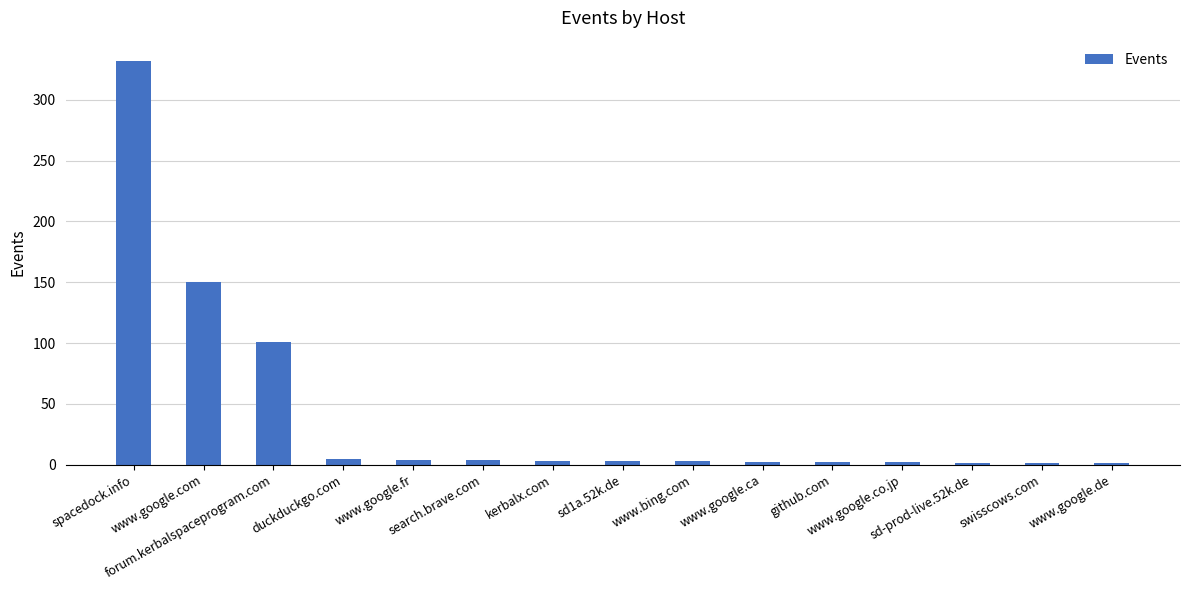

What is the sum of all values?

614